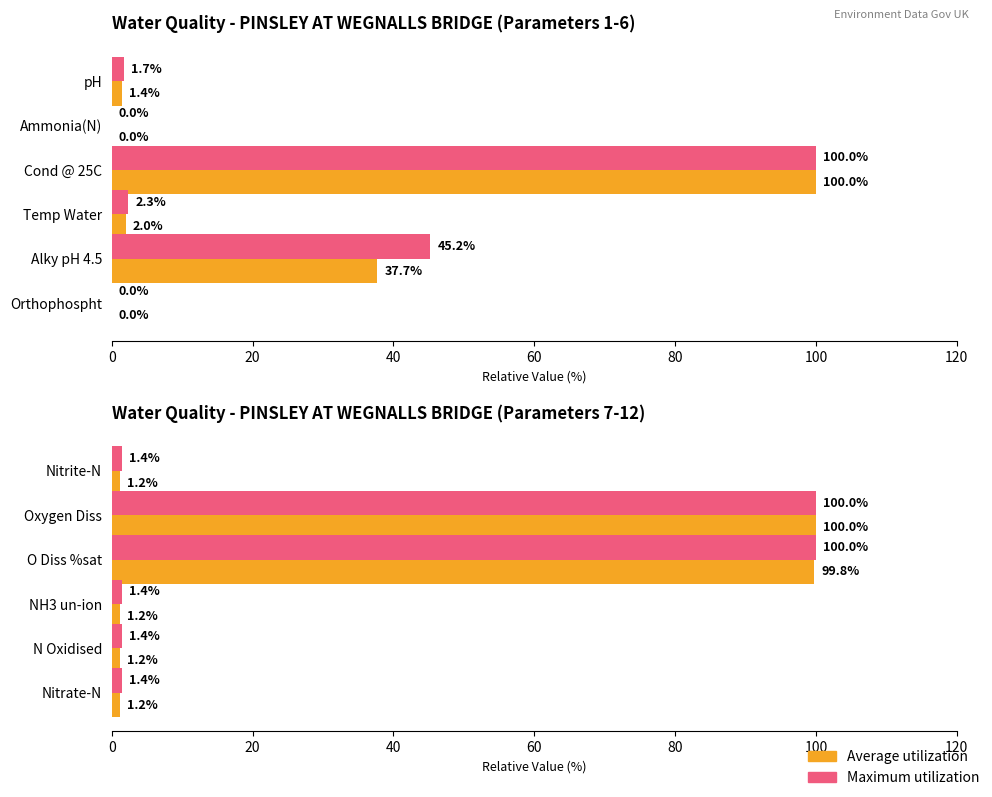

What is the sum of the Maximum utilization values at N Oxidised and NH3 un-ion?

2.8